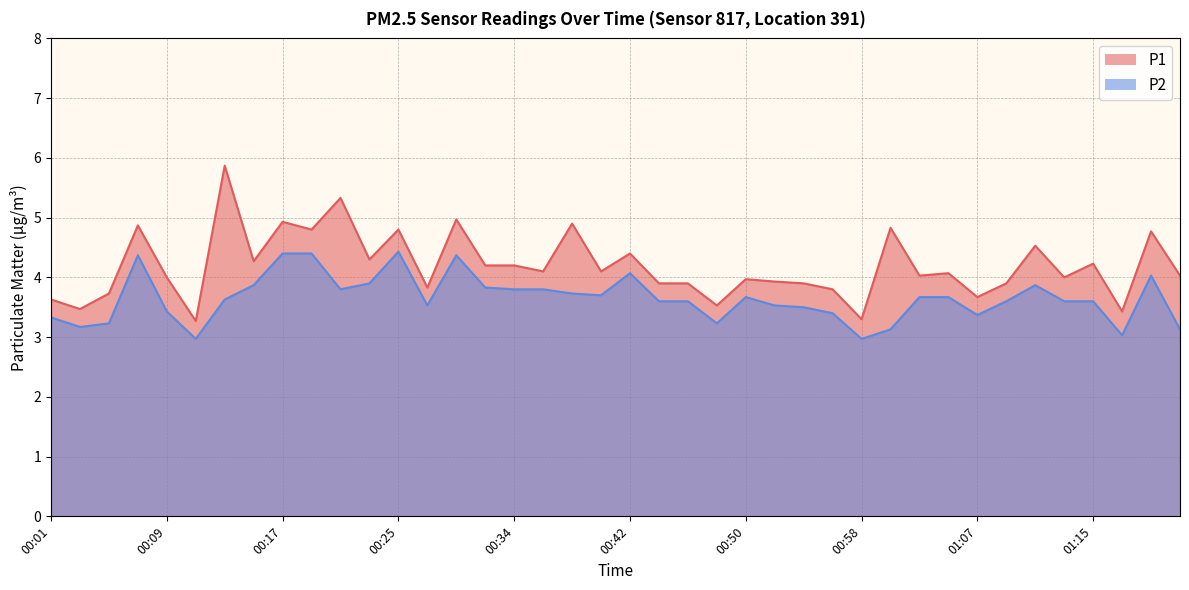

At which label does P2 first exceed 3?

00:01